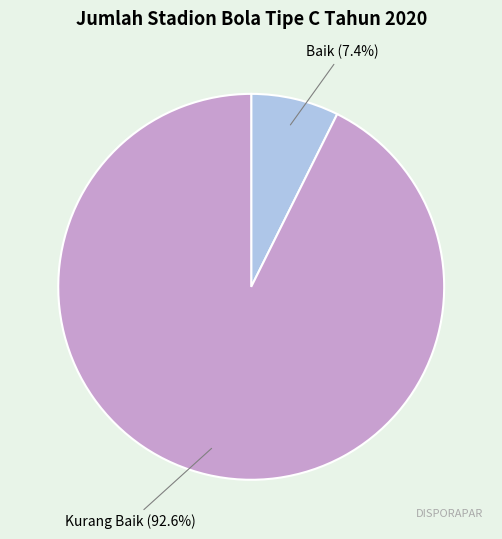

Count the number of slices in the pie.

2